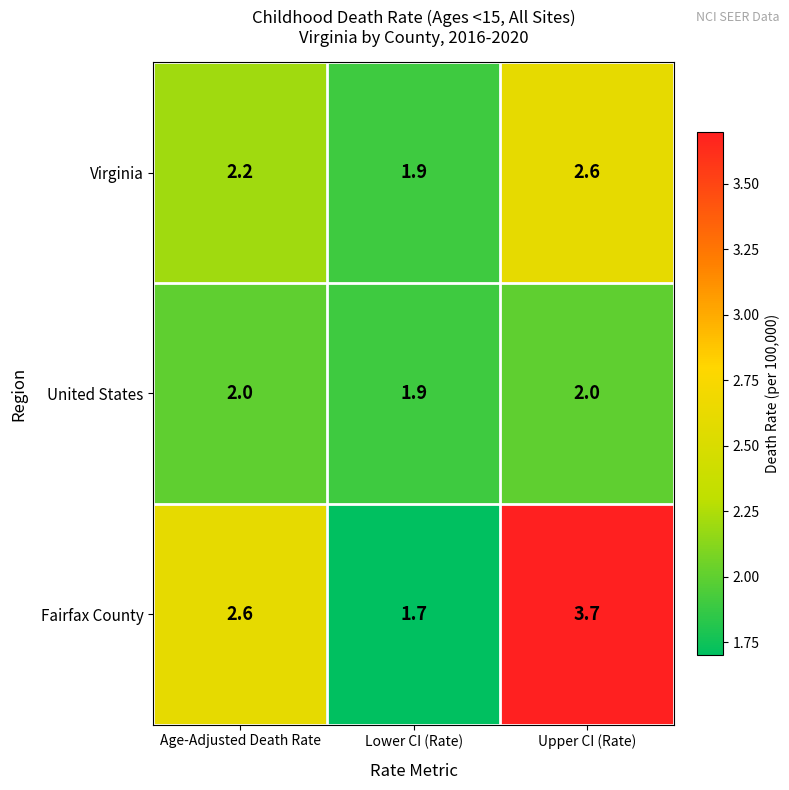

What is the difference between the Fairfax County values at Lower CI (Rate) and Age-Adjusted Death Rate?

0.9